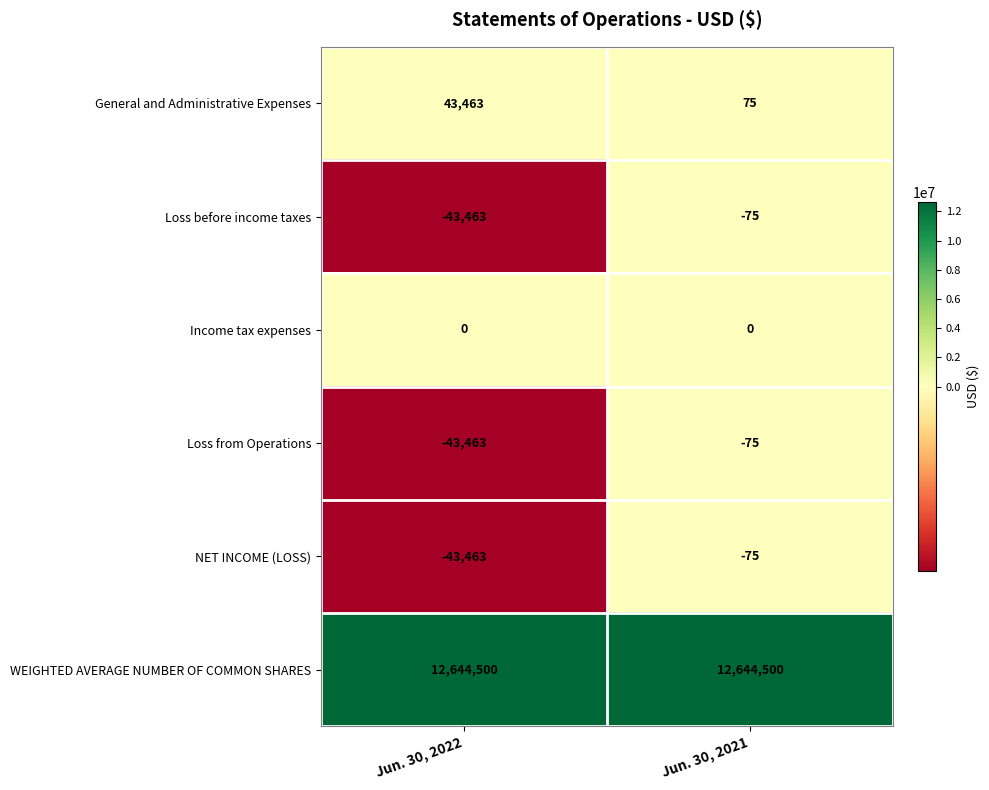

What is the spread (max minus min) of values at Jun. 30, 2022?

12687963